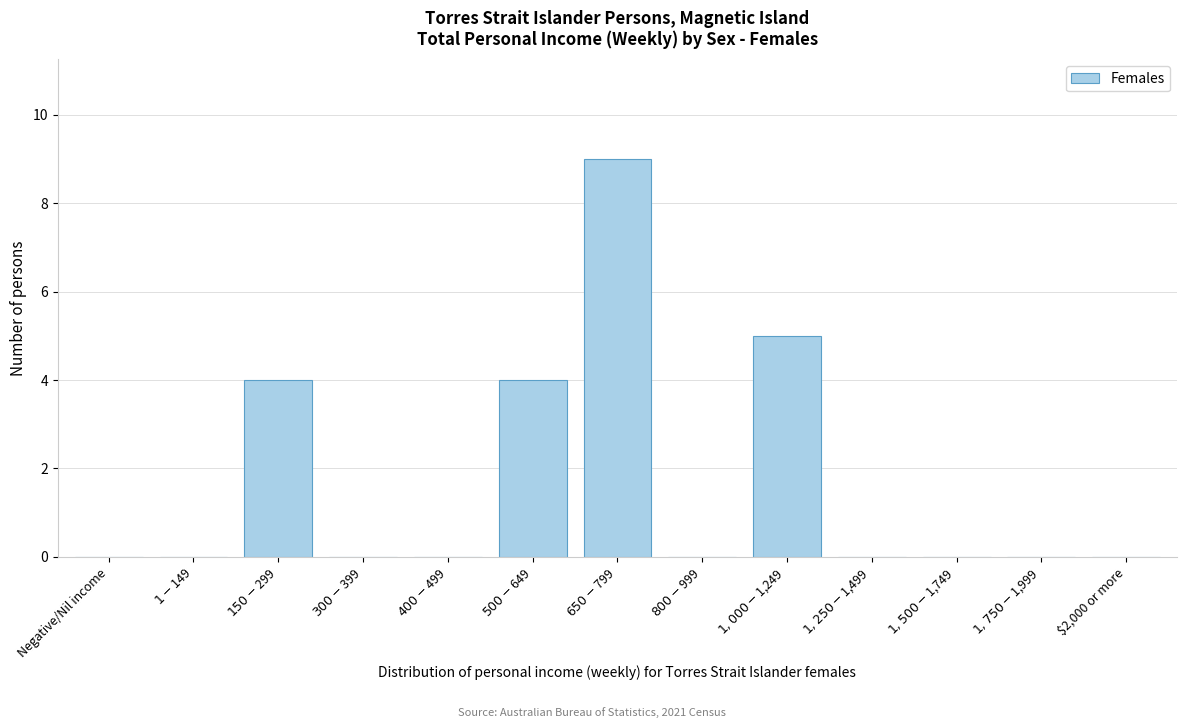

What is the maximum value shown in the chart?

9